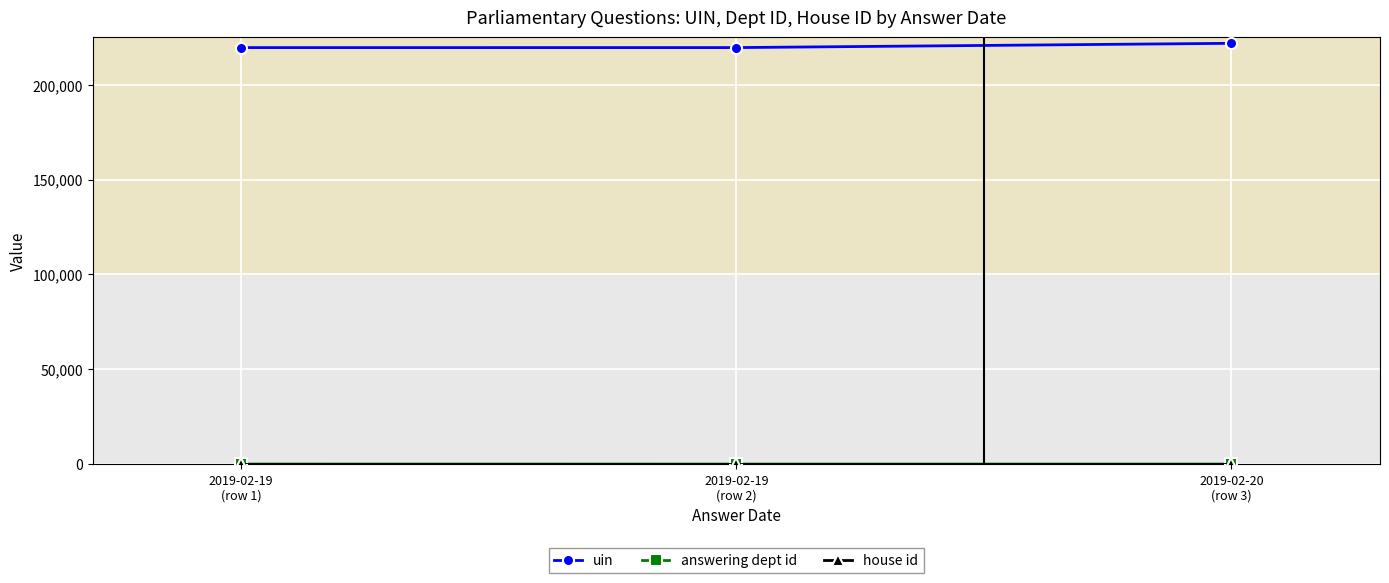

At how many categories does at least one series exceed 78384?

3